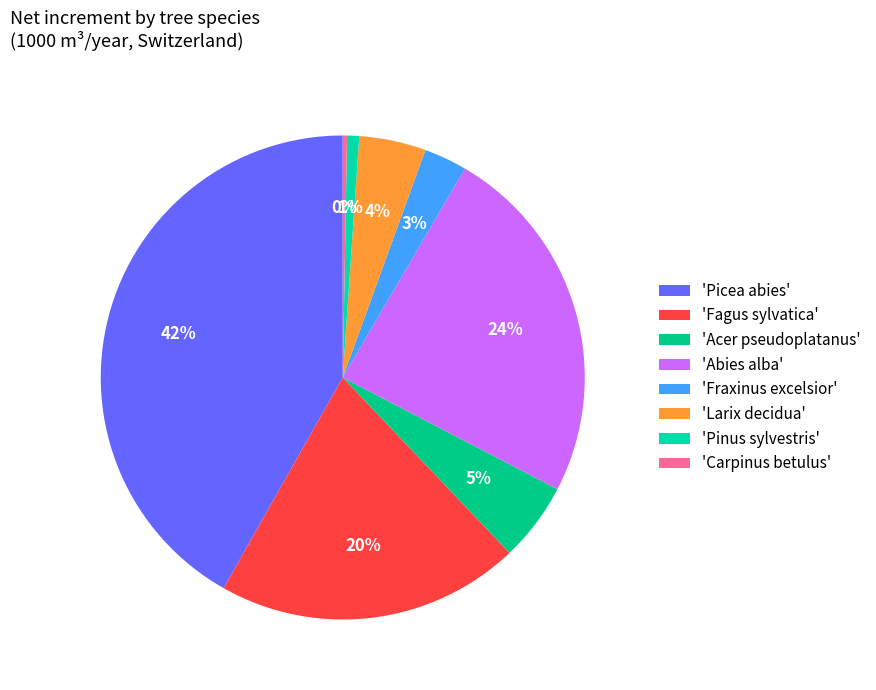

Rank the categories by value from lowest to highest.

'Carpinus betulus', 'Pinus sylvestris', 'Fraxinus excelsior', 'Larix decidua', 'Acer pseudoplatanus', 'Fagus sylvatica', 'Abies alba', 'Picea abies'